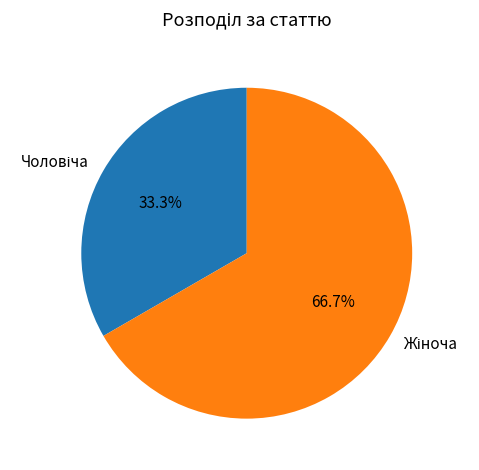

Is there any slice that represents more than half of the pie?

Yes